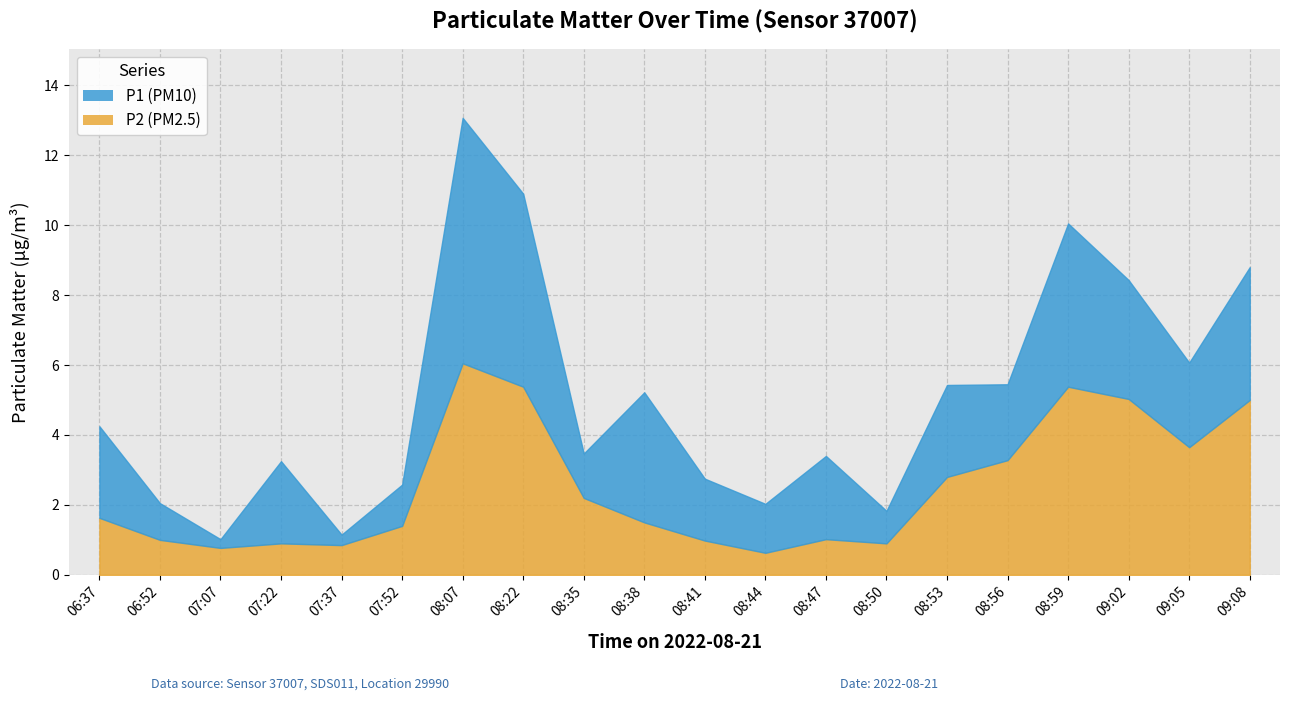

How many series are shown in this chart?

2